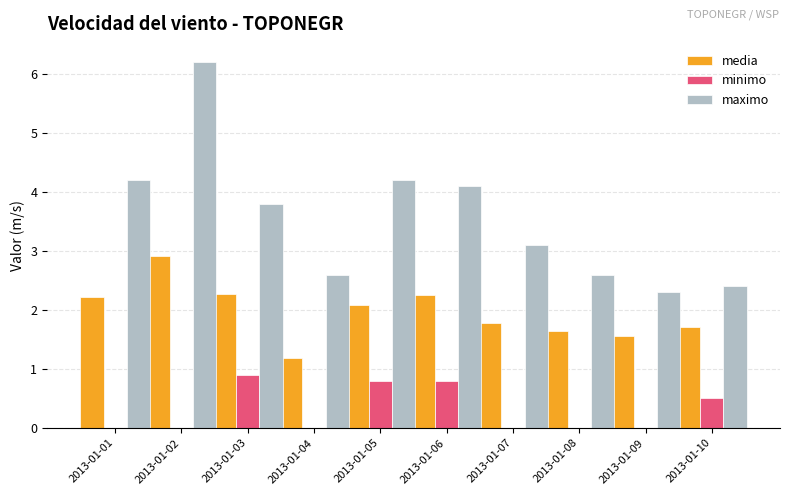

What are all the series names shown in the legend?

media, minimo, maximo